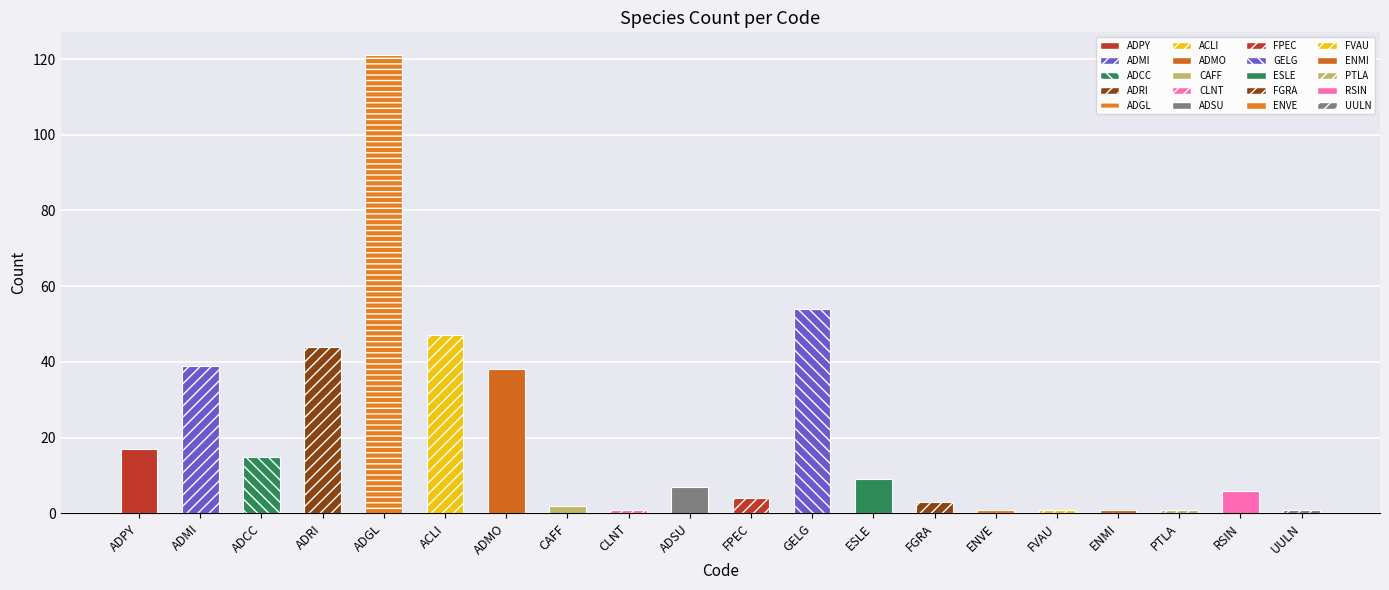

Reading left to right, what are all the values shown in this chart?

17	39	15	44	121	47	38	2	1	7	4	54	9	3	1	1	1	1	6	1